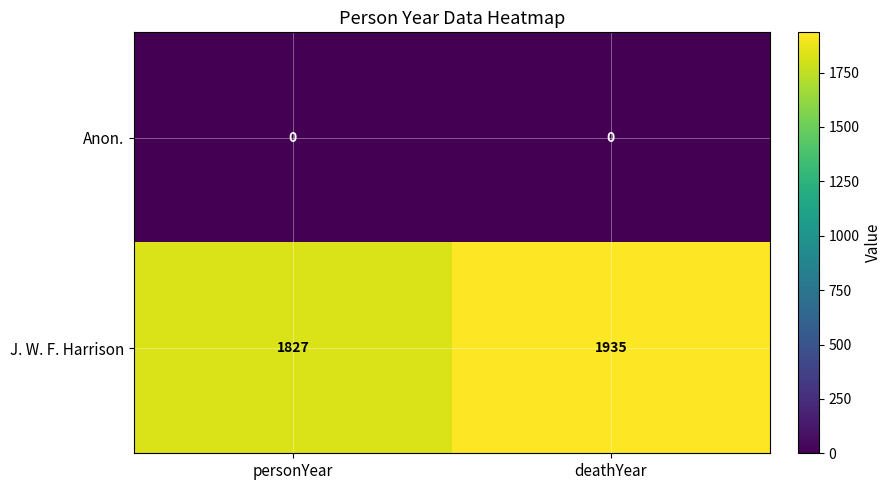

Is it true that J. W. F. Harrison equals 1827 at personYear?

True